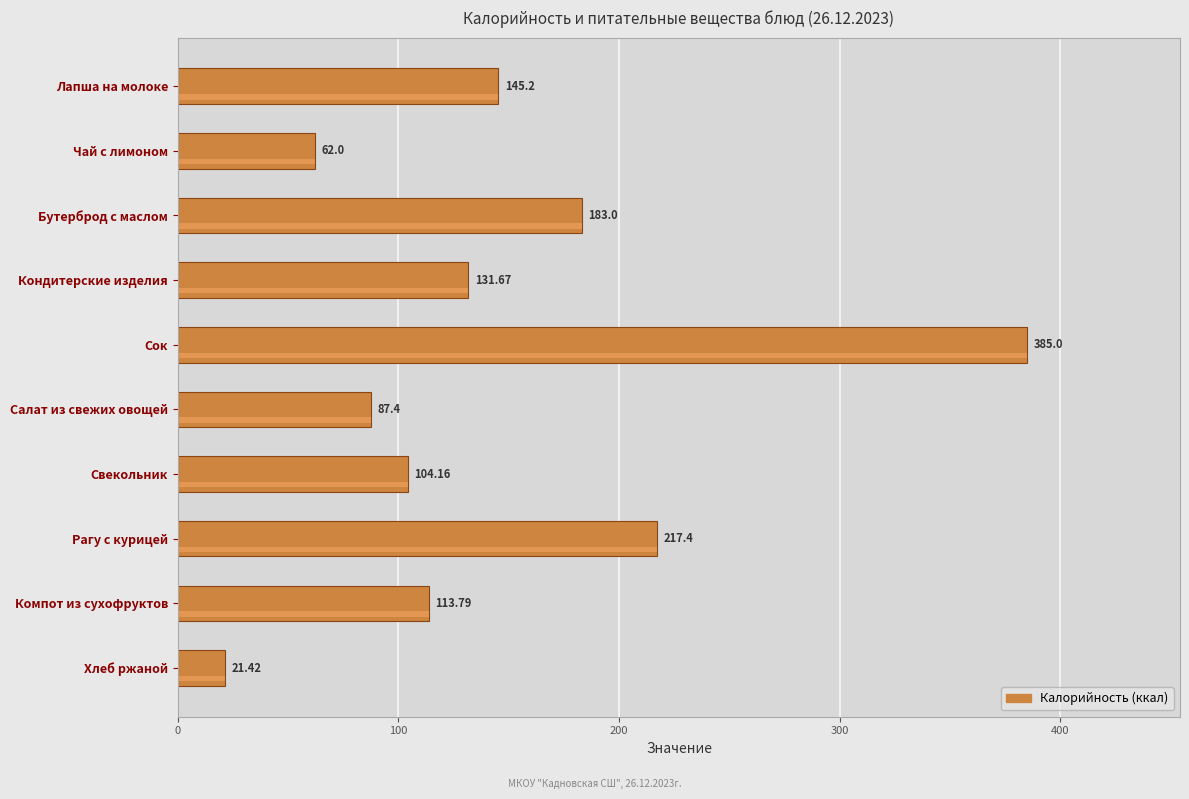

How many bars are there in total?

10